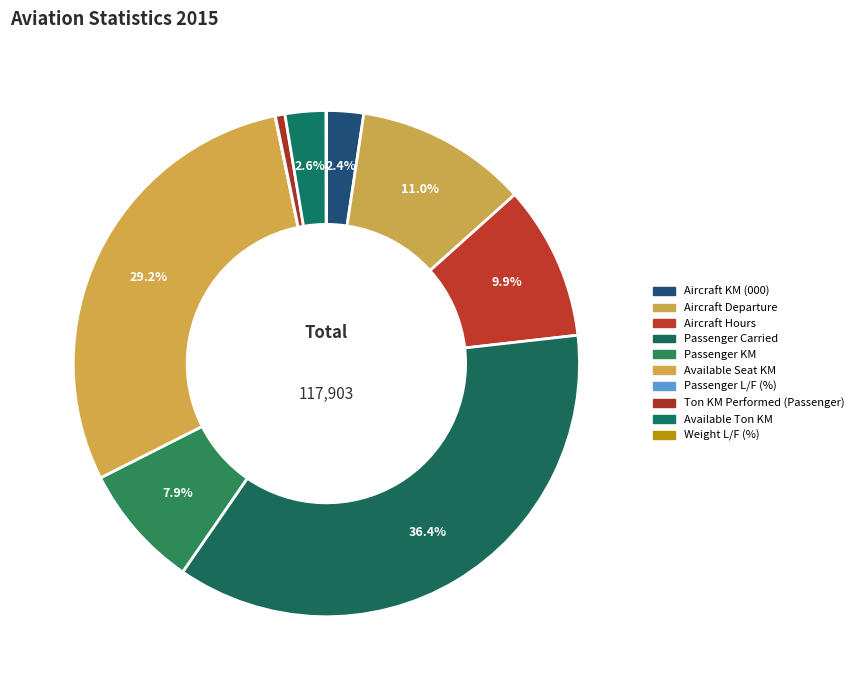

Is it true that Aircraft Departure is 1% of the pie?

False